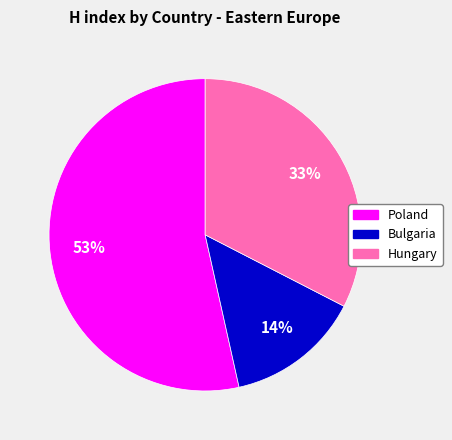

To the nearest percent, what portion does Hungary represent?

33%